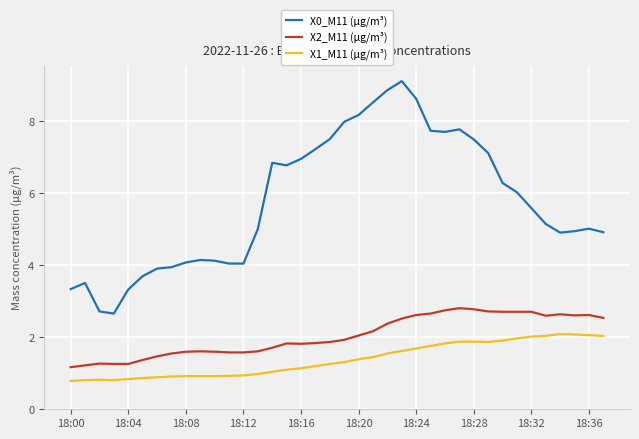

At how many categories does at least one series exceed 2?

38